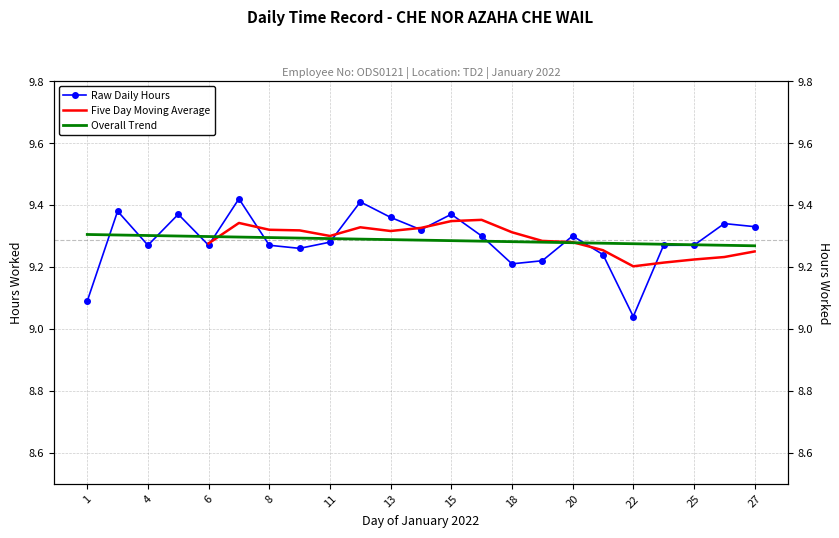

Reading right to left, list all the values displayed in this chart.

27=9.3	26=9.3	25=9.3	24=9.3	22=9.0	21=9.2	20=9.3	19=9.2	18=9.2	17=9.3	15=9.4	14=9.3	13=9.4	12=9.4	11=9.3	10=9.3	8=9.3	7=9.4	6=9.3	5=9.4	4=9.3	3=9.4	1=9.1